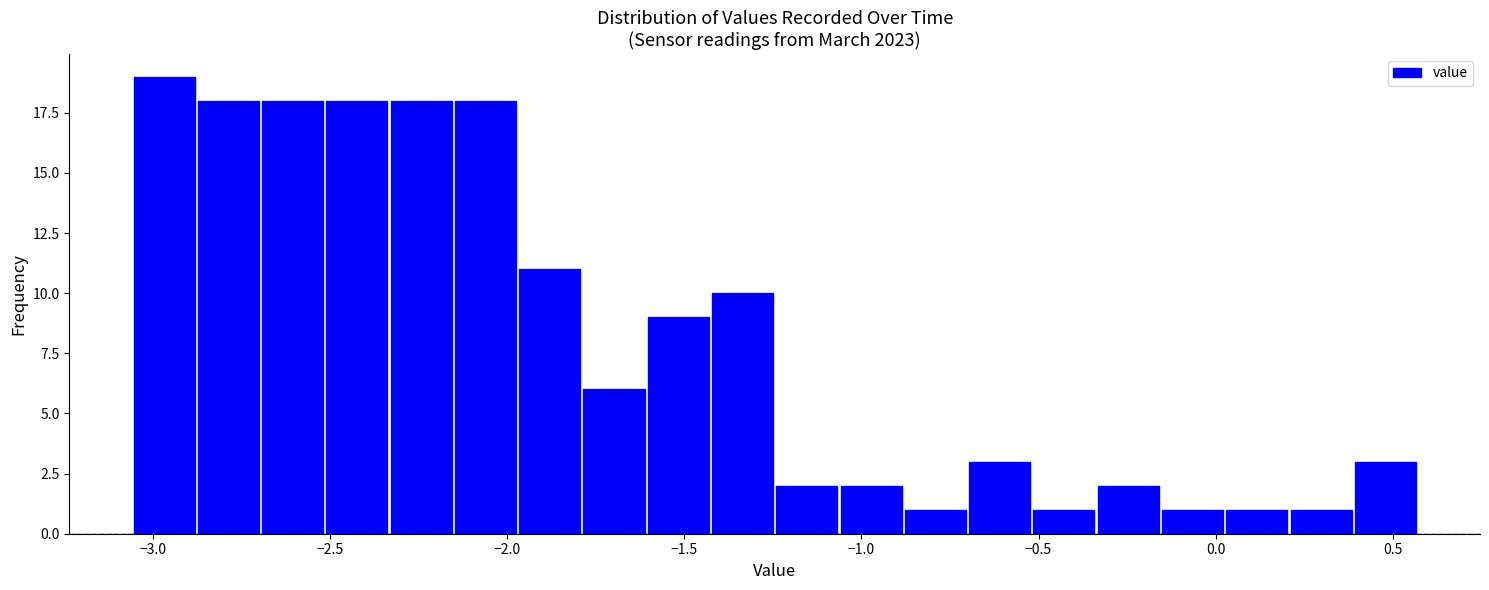

Read against the x-axis, roughly where is the centre of the tallest bar?

-2.95